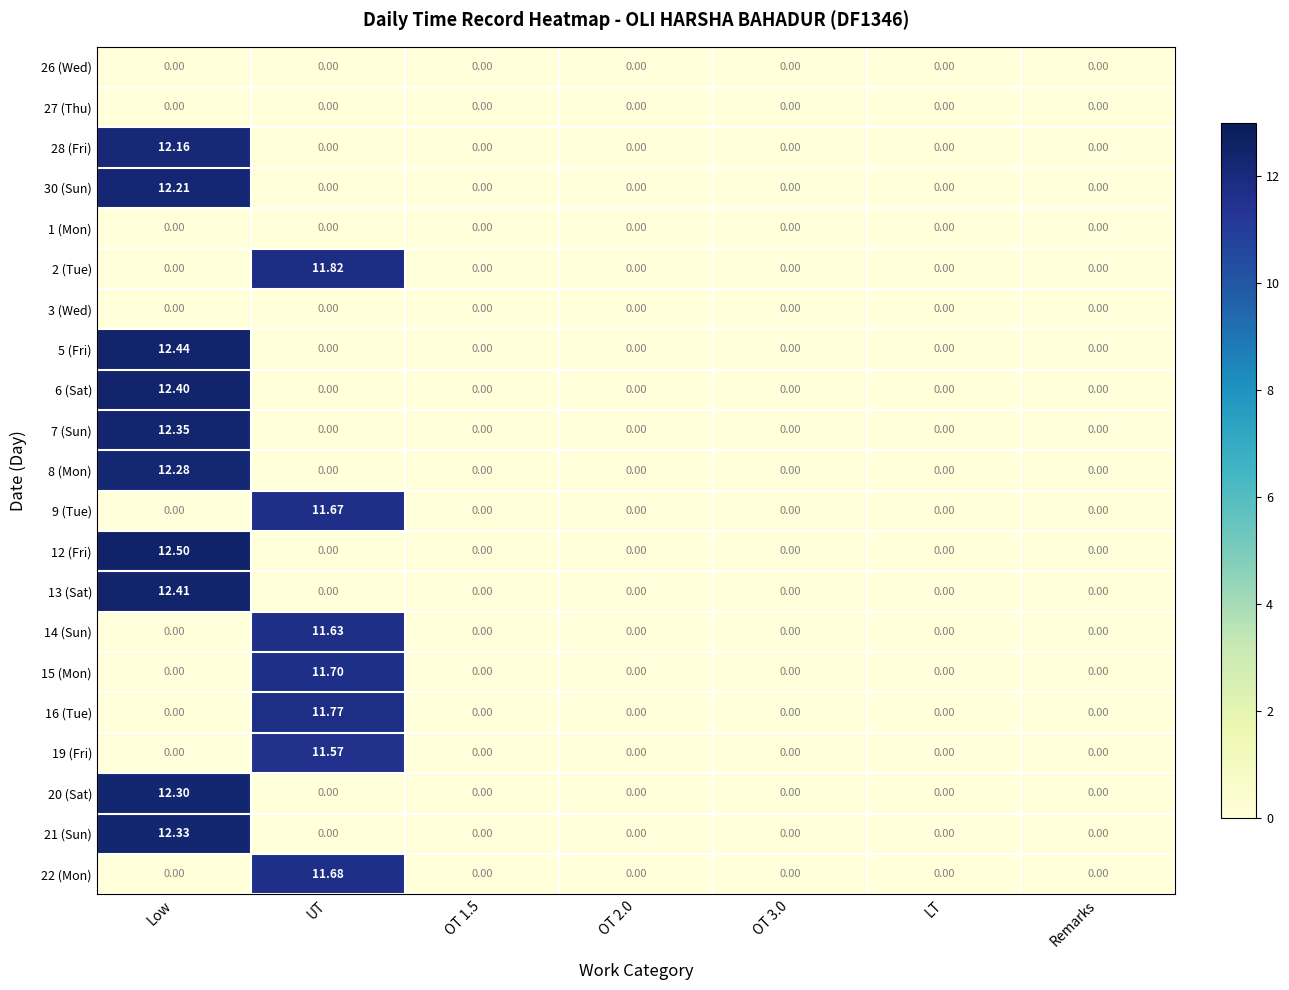

What is the maximum value shown in the chart?

12.5